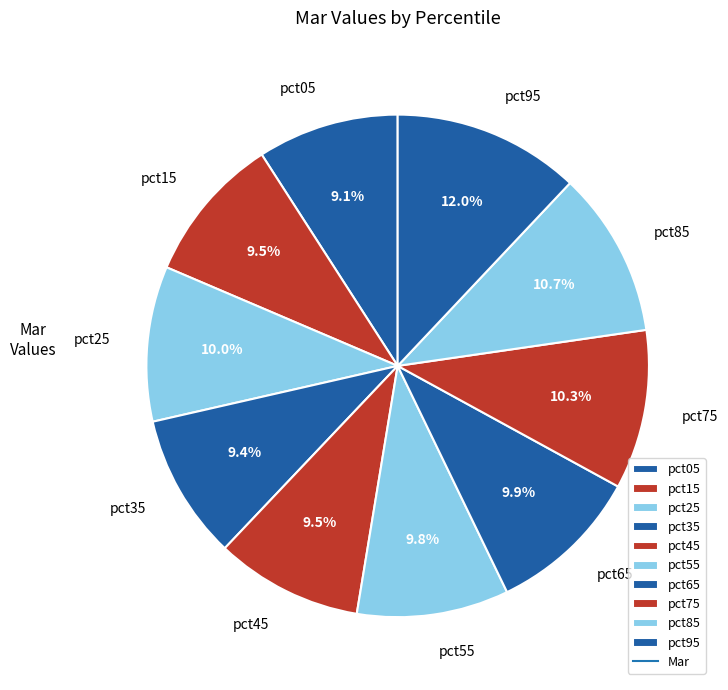

Does pct95 represent more than half of the total?

No